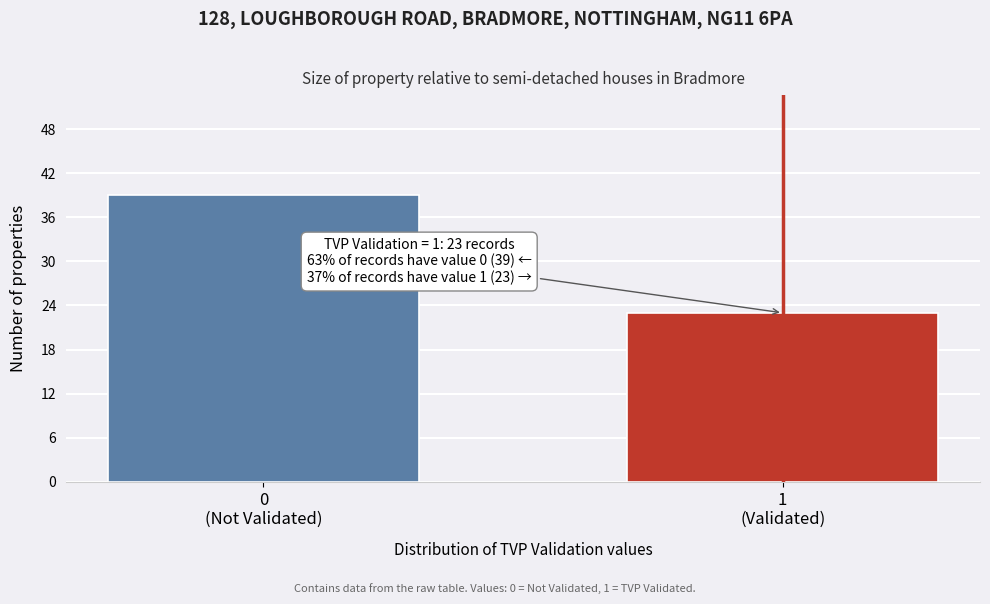

Reading left to right, what are all the values shown in this chart?

39	23